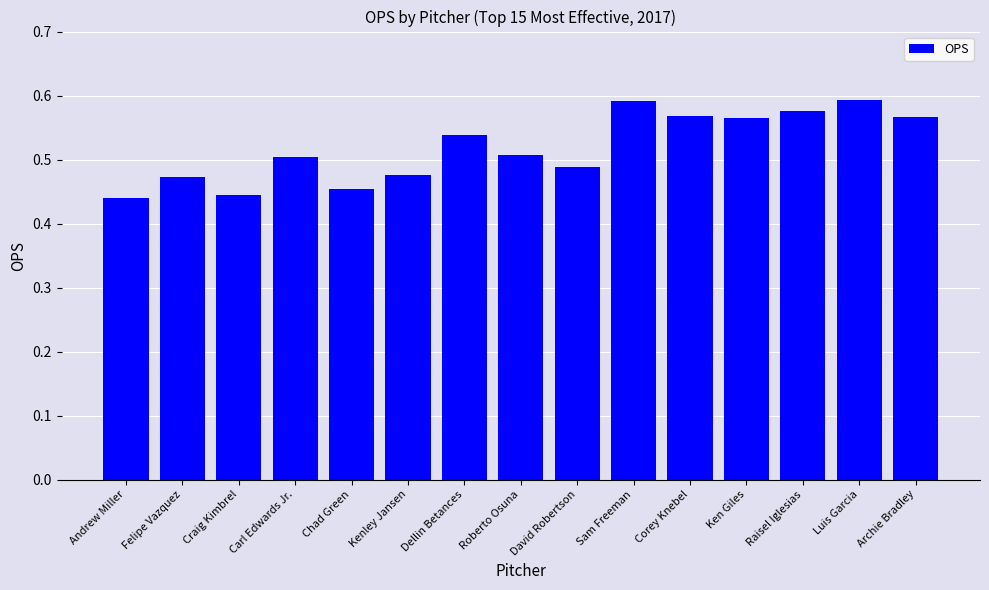

Does the chart contain stacked bars?

No